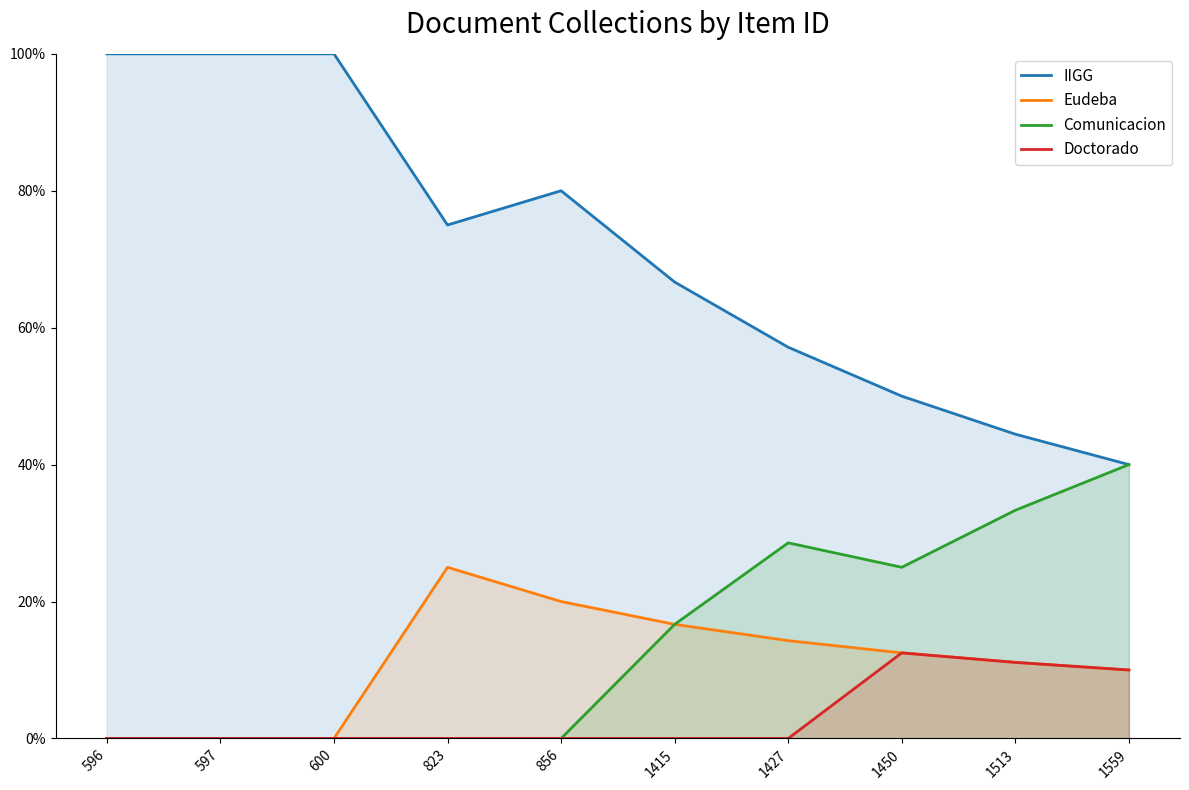

What is the difference between the second highest and second lowest values in the Comunicacion series?

0.3